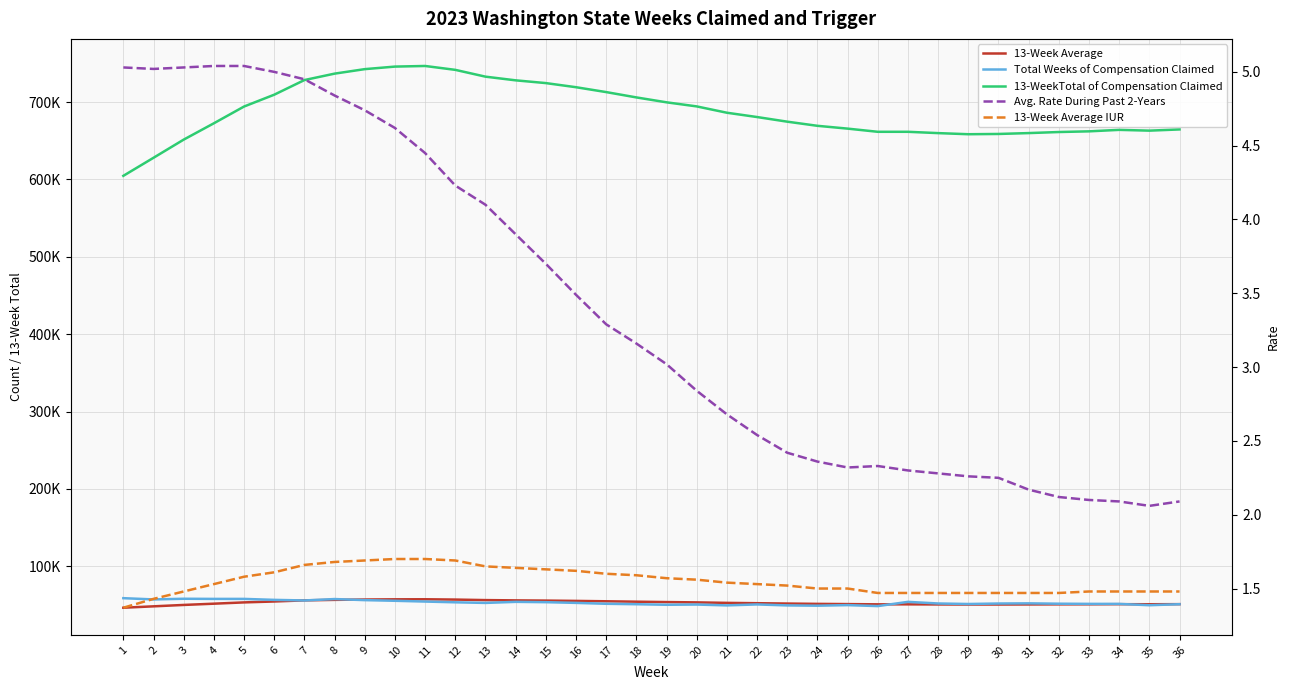

Rank the series at 36 from highest to lowest value.

13-WeekTotal of Compensation Claimed, 13-Week Average, Total Weeks of Compensation Claimed, Avg. Rate During Past 2-Years, 13-Week Average IUR